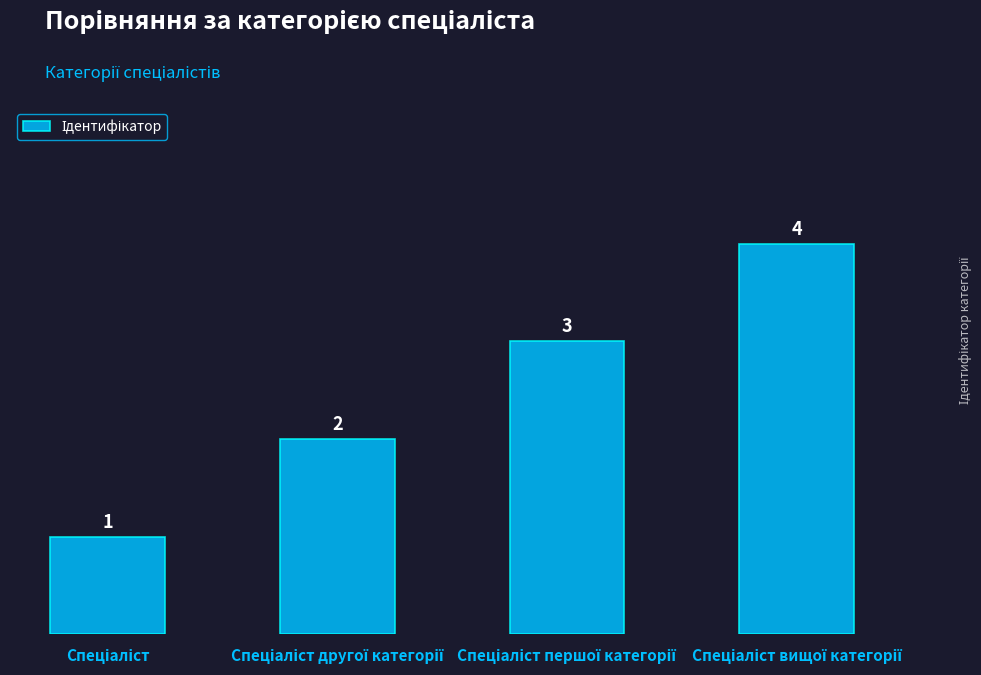

What is the sum of all values?

10